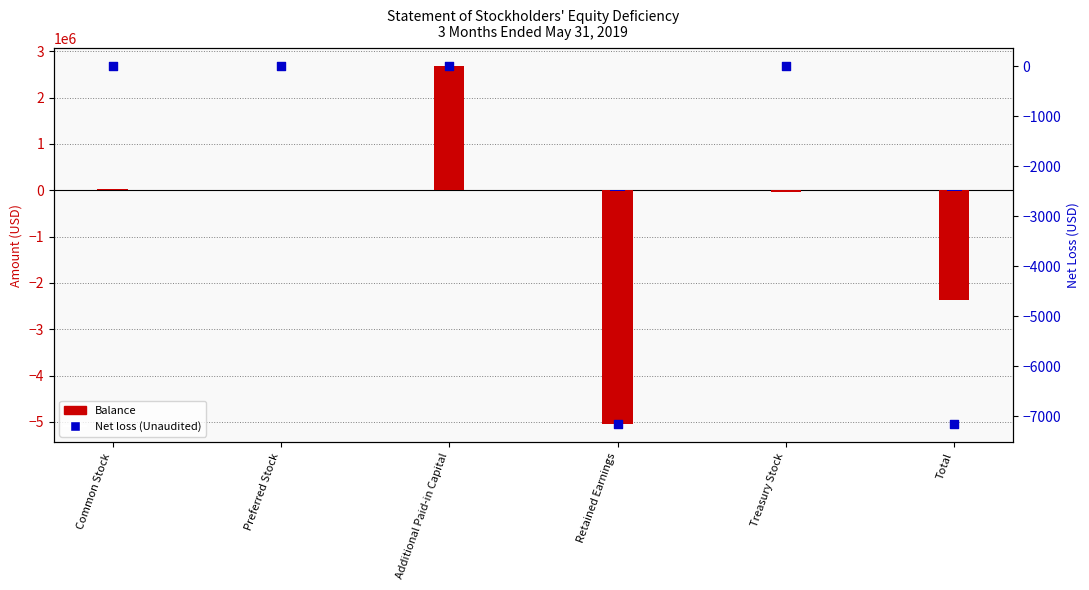

Which series has the largest total across all categories?

Net loss (Unaudited)